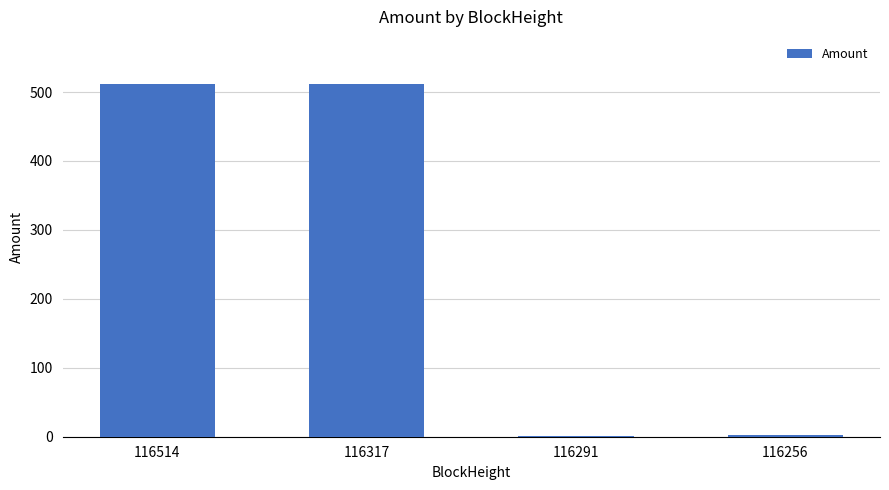

True or false: the data shows 721.5 at 116514.

False